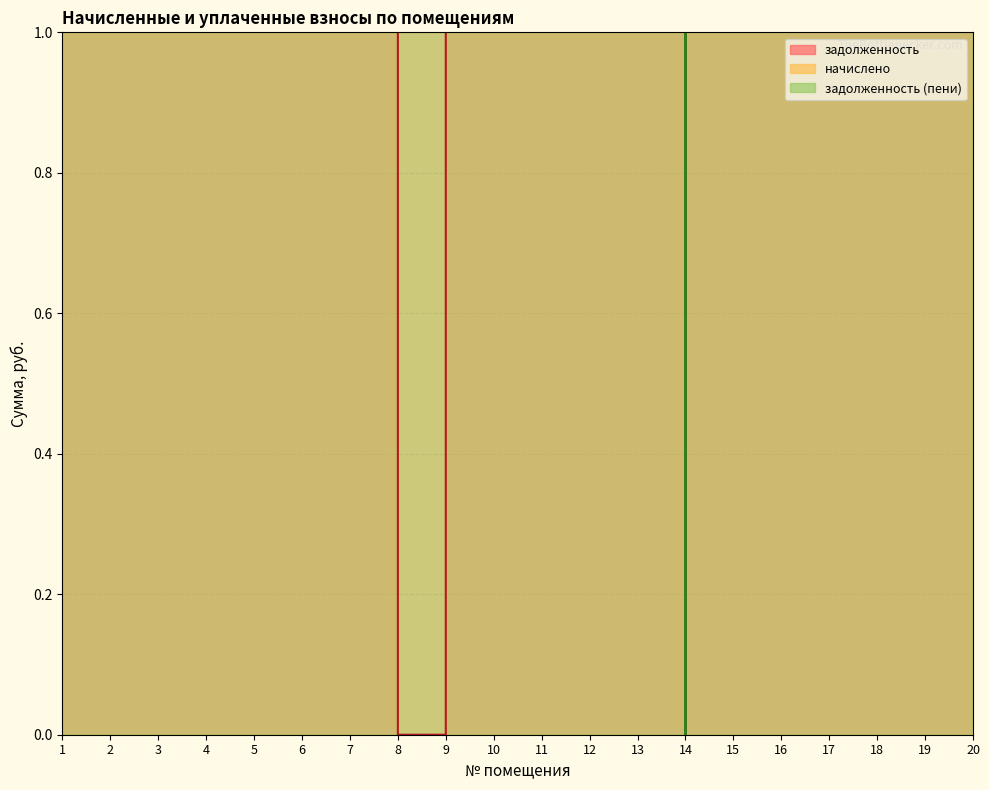

At how many categories does at least one series exceed 18456?

6